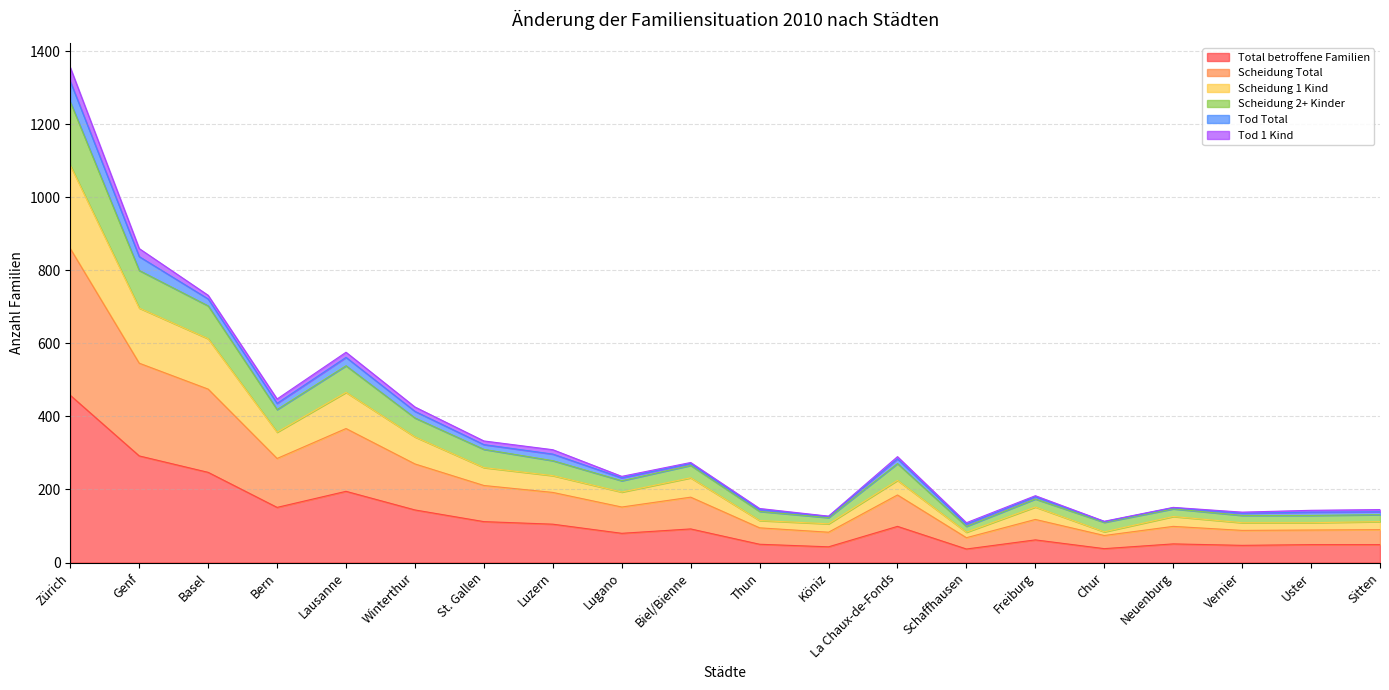

True or false: Scheidung Total has more than 2 points higher than both neighbors.

True